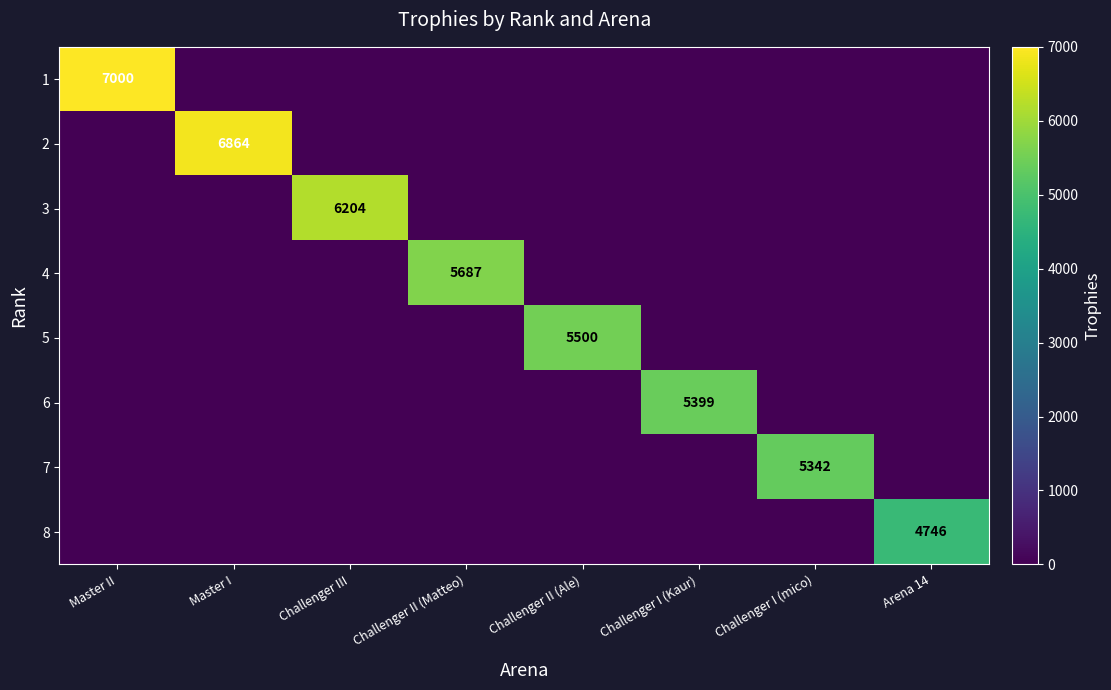

Is it true that 8 equals 1259 at Arena 14?

False